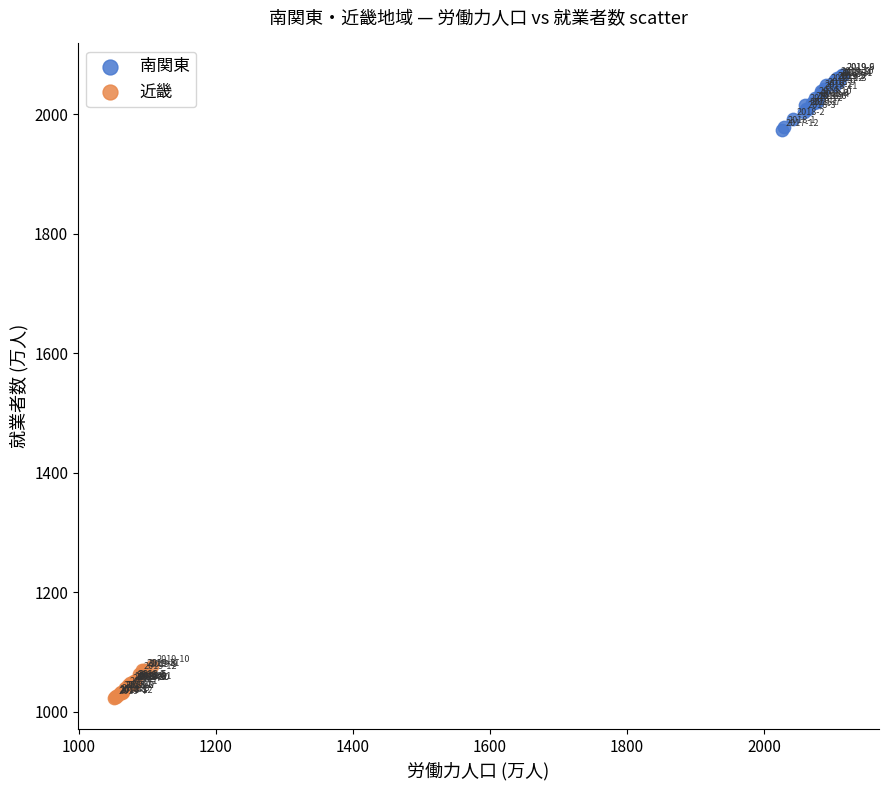

What are all the series names shown in the legend?

南関東, 近畿